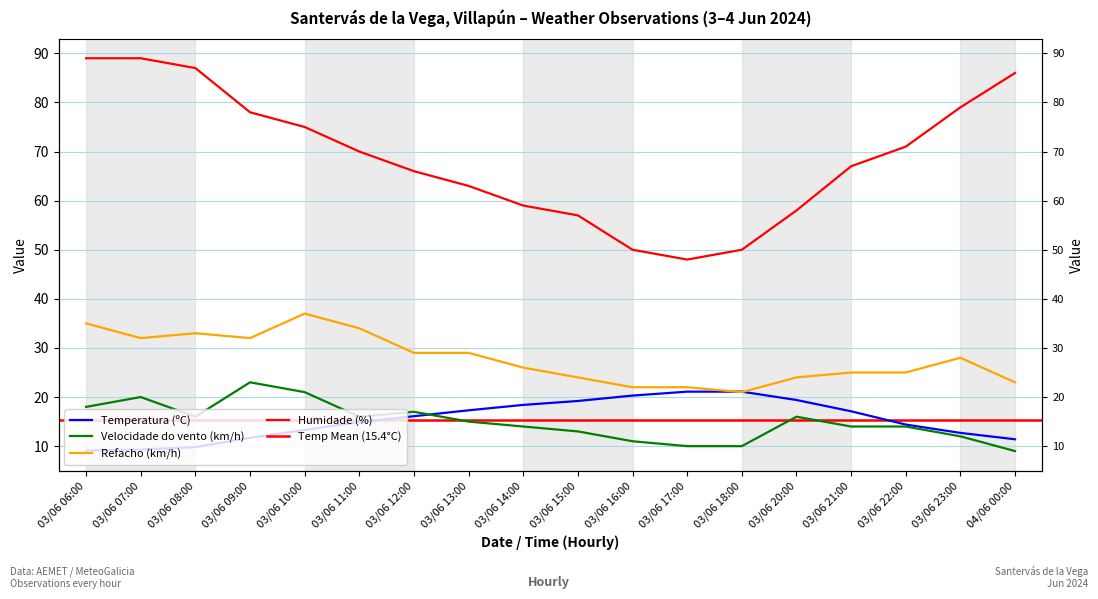

What is the label of the 1st point from the left?

03/06 06:00